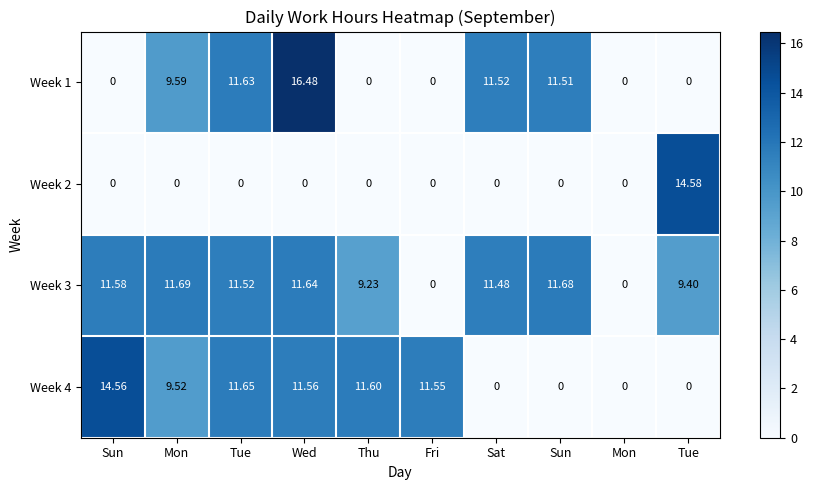

Which category has the highest value across all series?

Wed